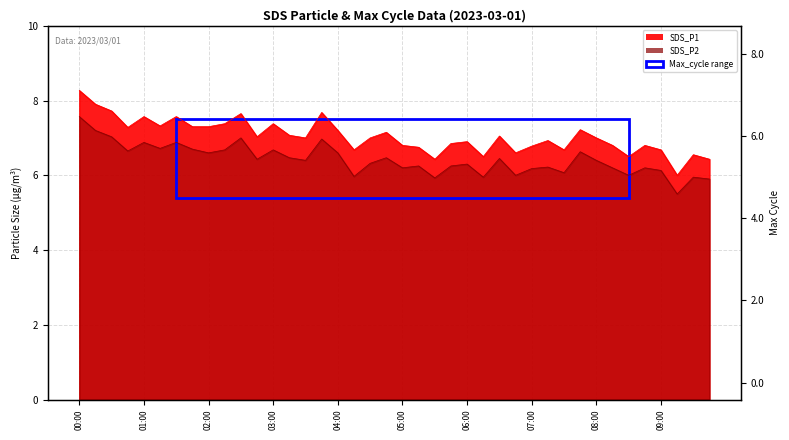

True or false: SDS_P1 and SDS_P2 intersect in this chart.

False